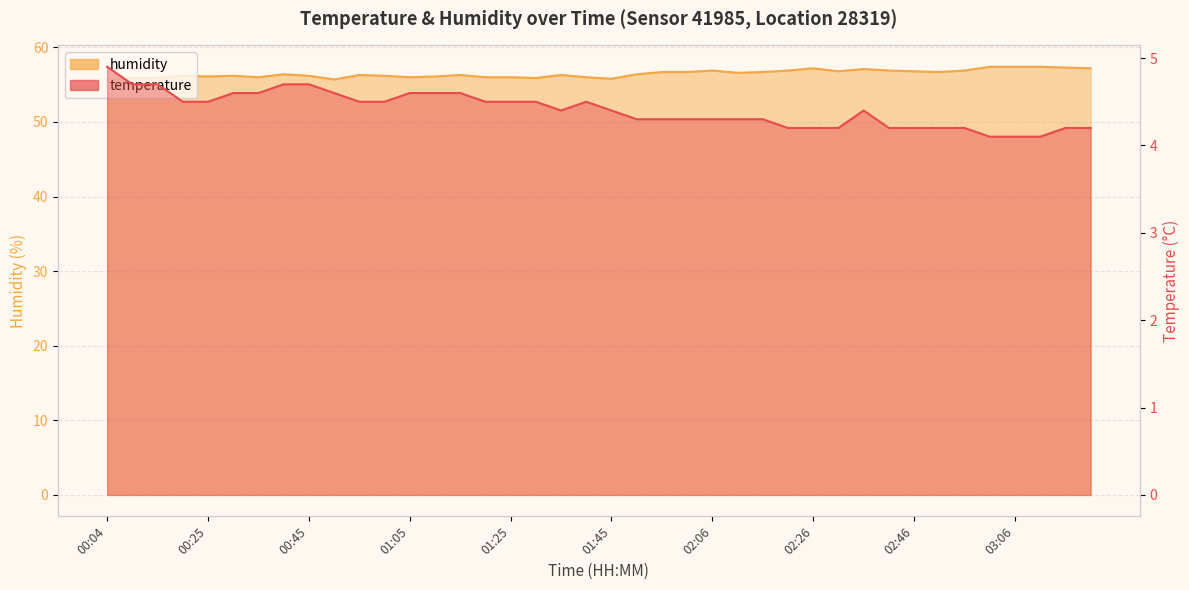

What is the sum of all temperature values?

176.4